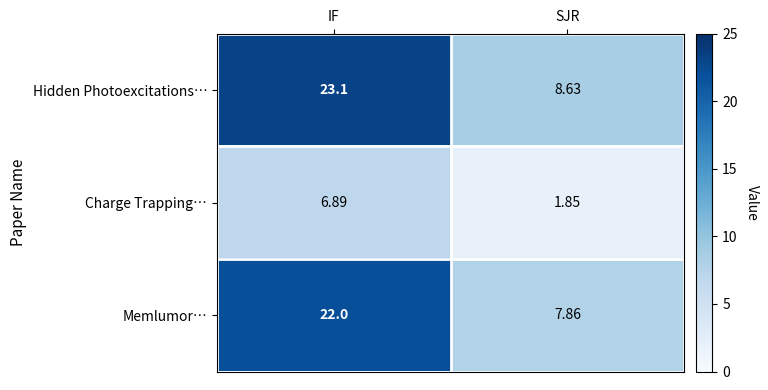

At which label is Memlumor… closest to 14?

SJR